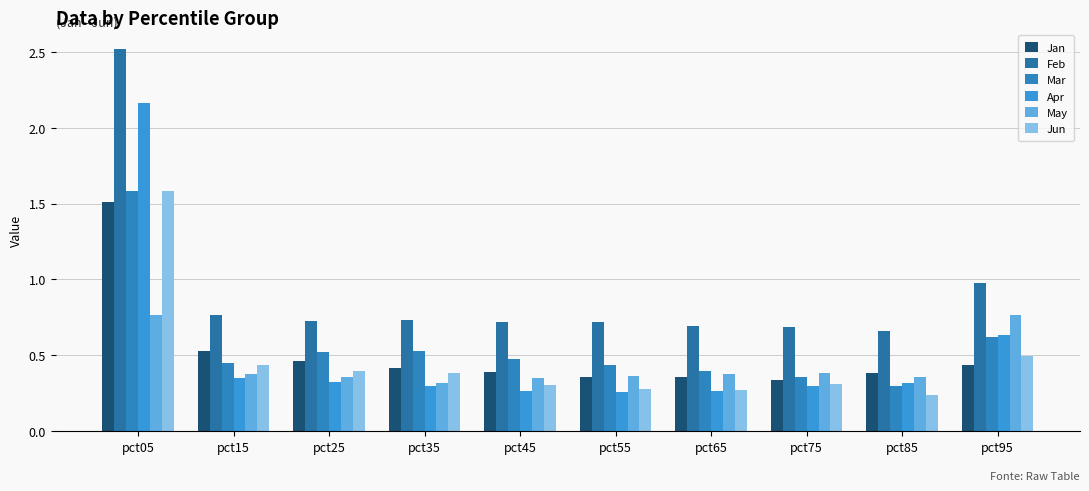

What is the greatest value displayed?

2.5